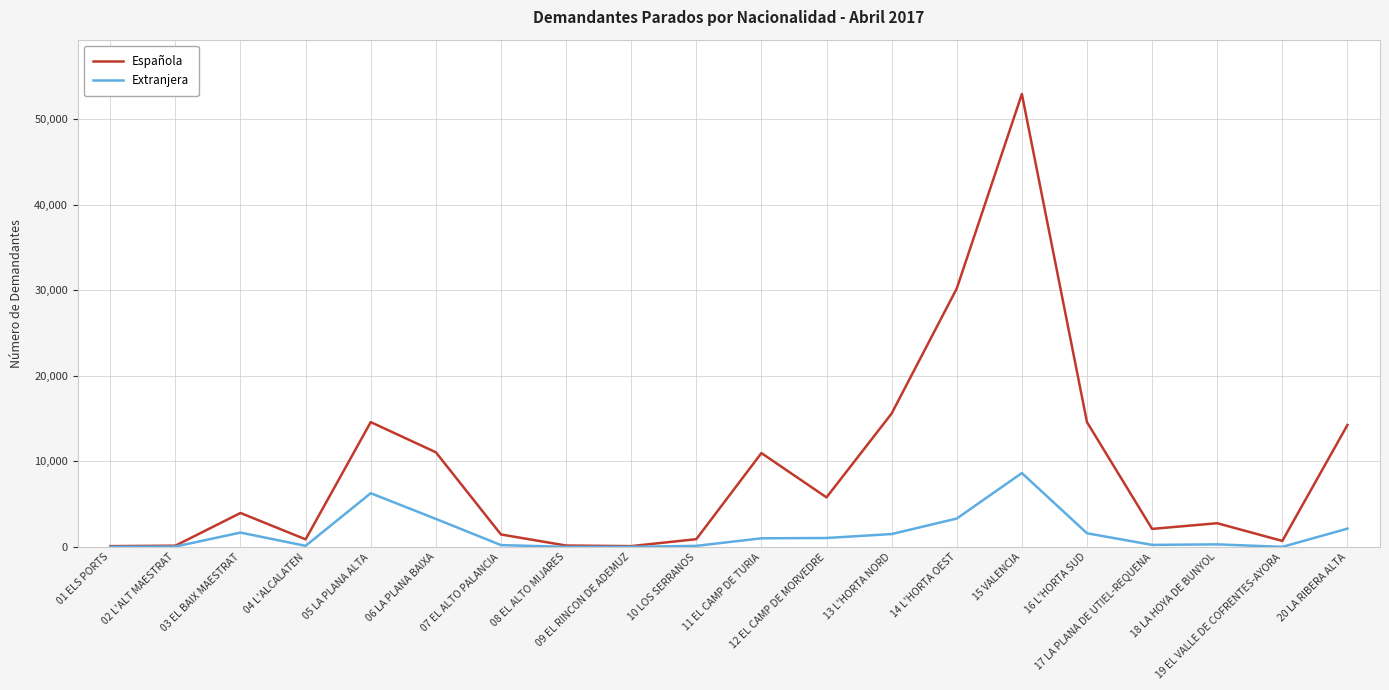

What is the maximum value shown in the chart?

52907